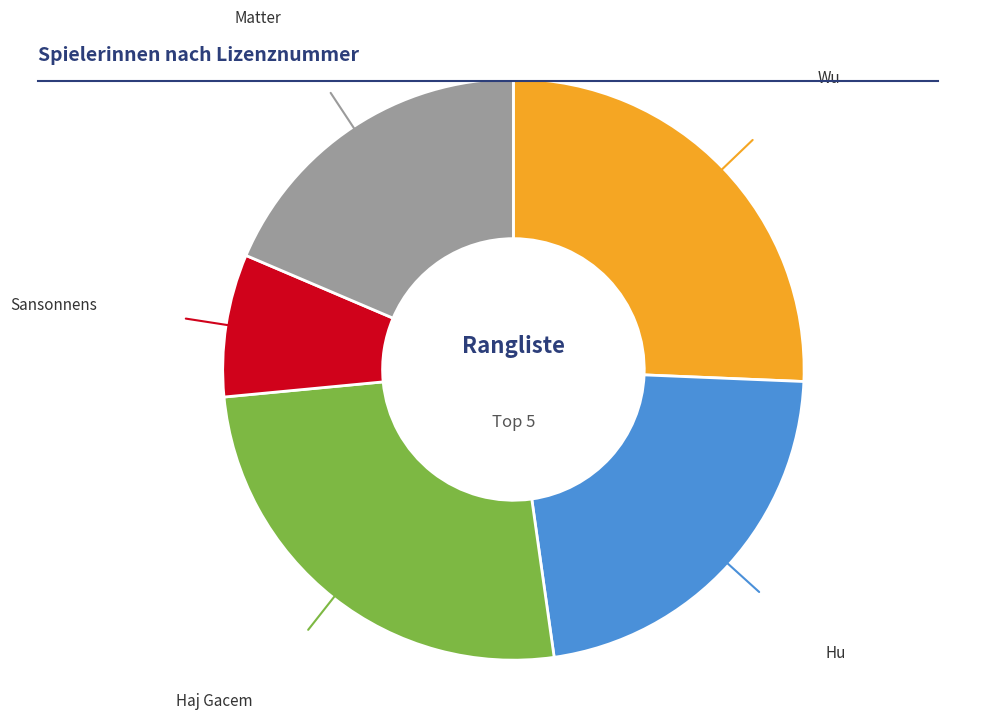

To the nearest percent, what is the difference between the largest and smallest slice percentages?

18%